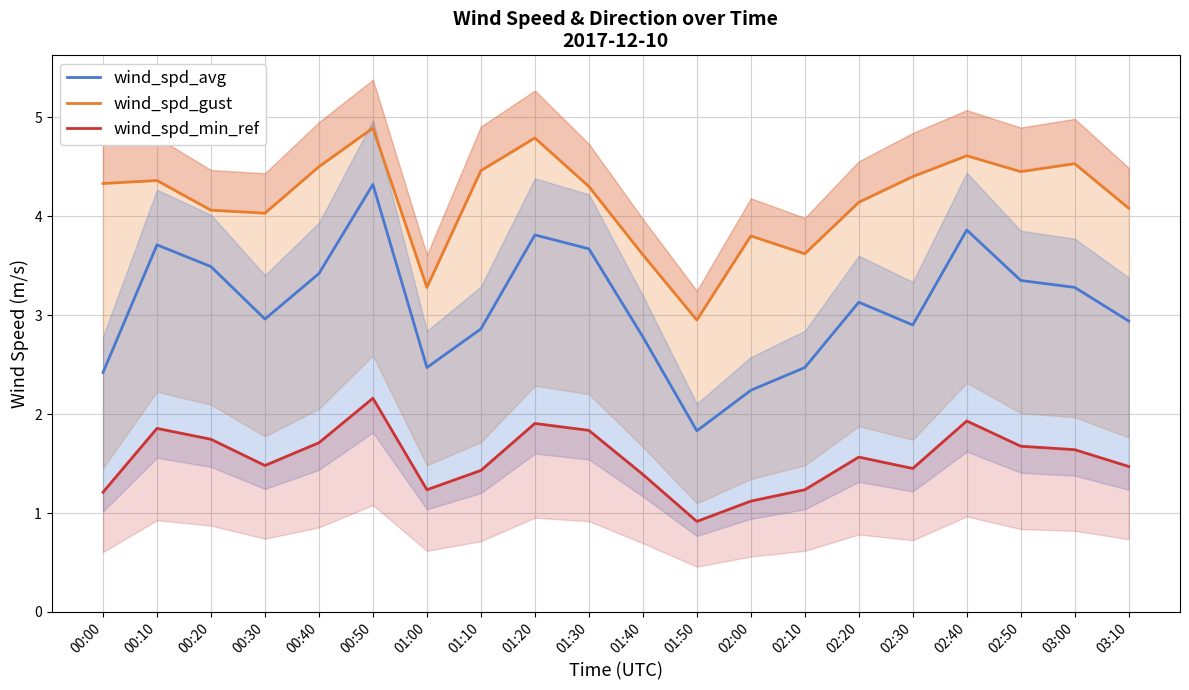

How many values in the wind_spd_gust series exceed 4?

15